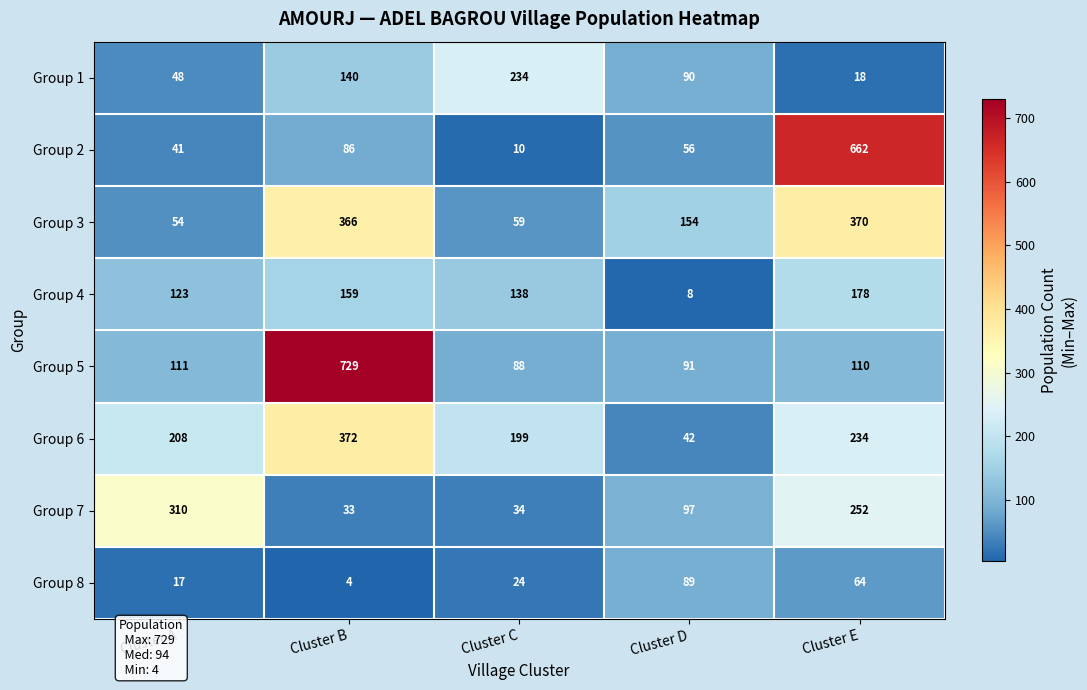

Rank the series by their maximum value, from lowest to highest.

Group 8, Group 4, Group 1, Group 7, Group 3, Group 6, Group 2, Group 5